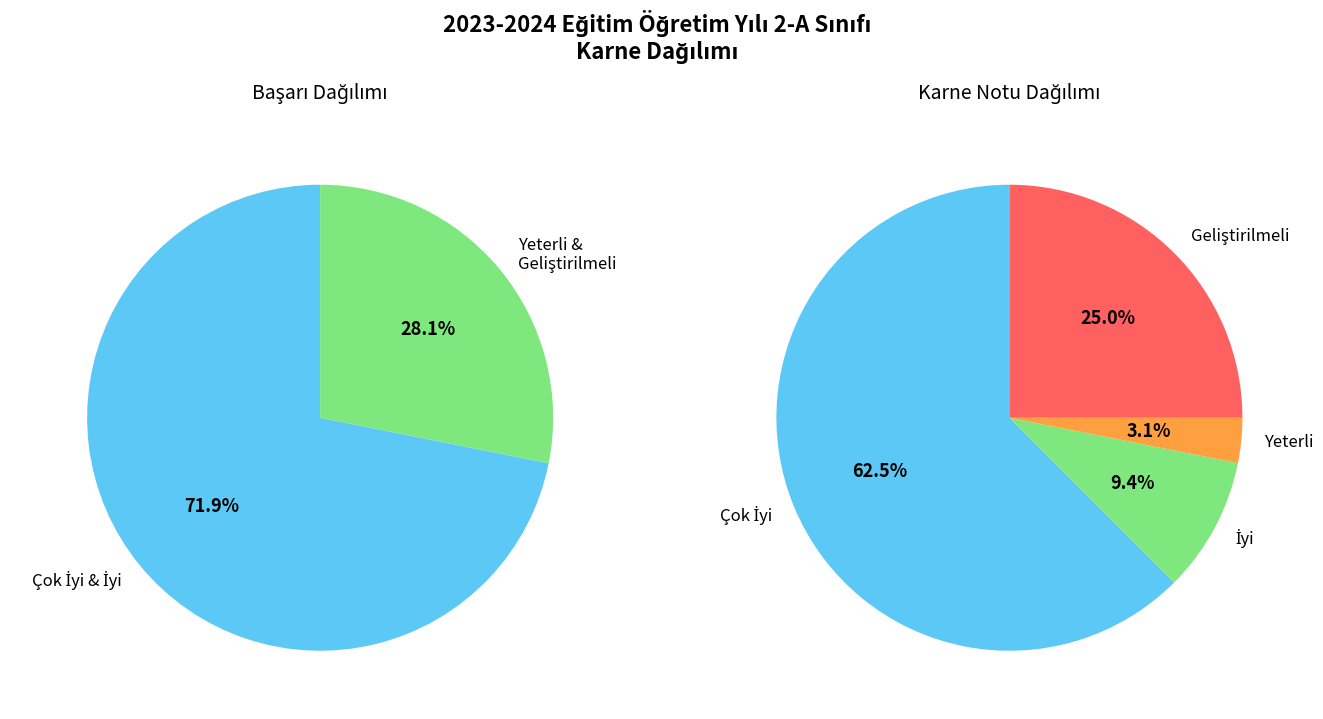

How many slices are in this pie chart?

4